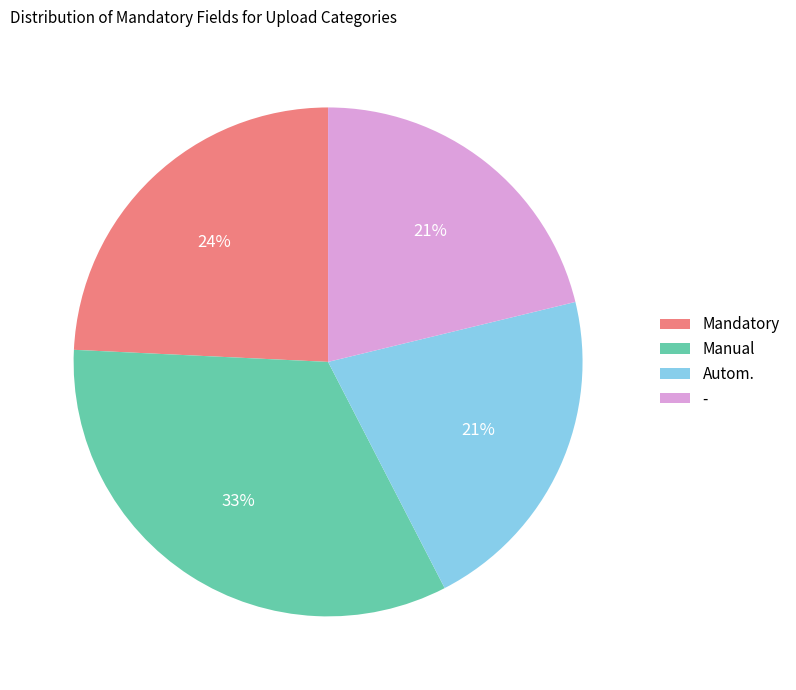

Between Manual and Mandatory, which is larger?

Manual